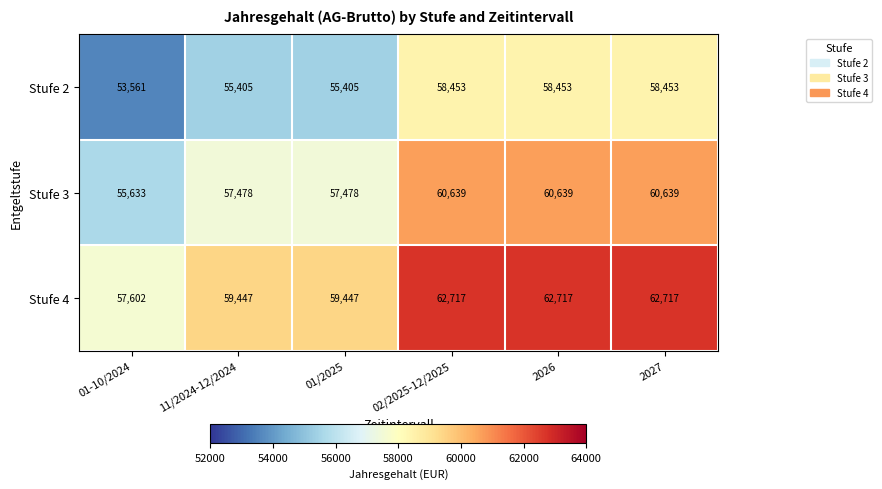

Read the Stufe 3 value at 02/2025-12/2025, to the nearest 10.

60640